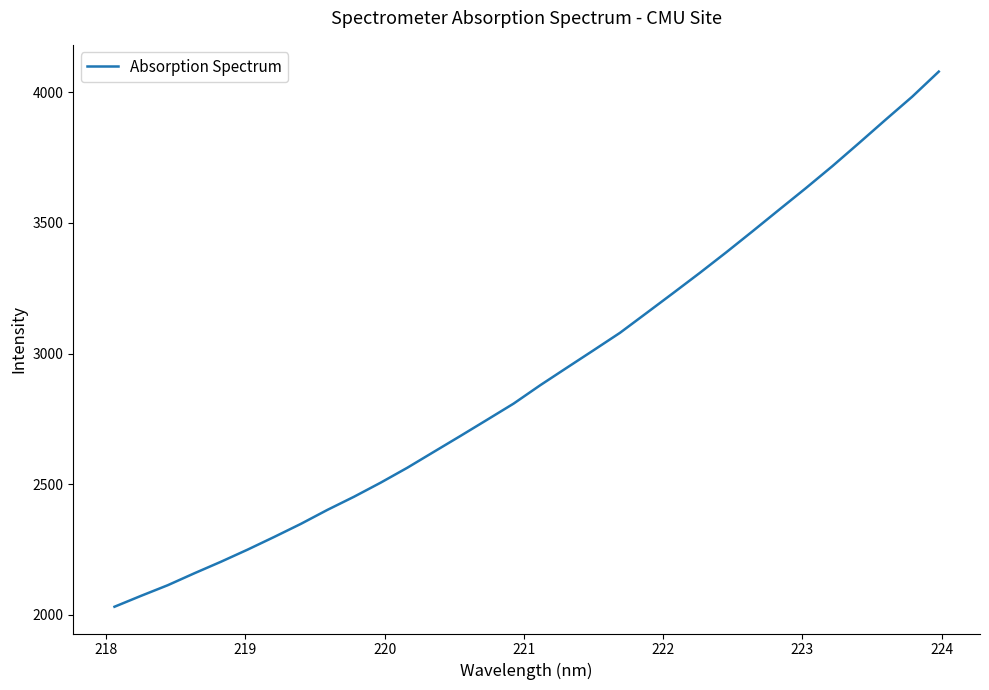

What is the difference between the maximum and minimum values?

2049.3